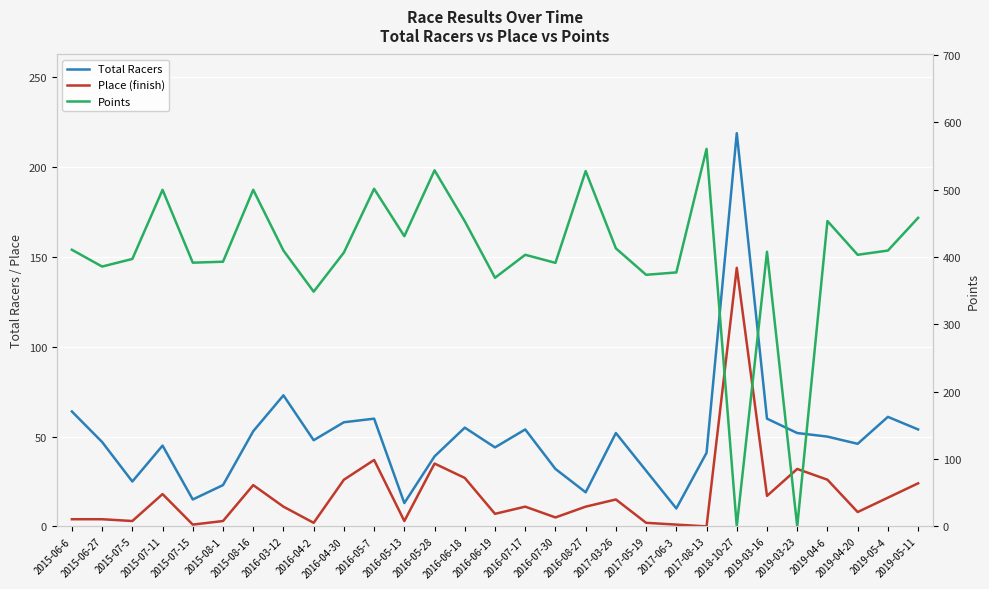

At which category does Points reach its first local peak?

2015-07-11